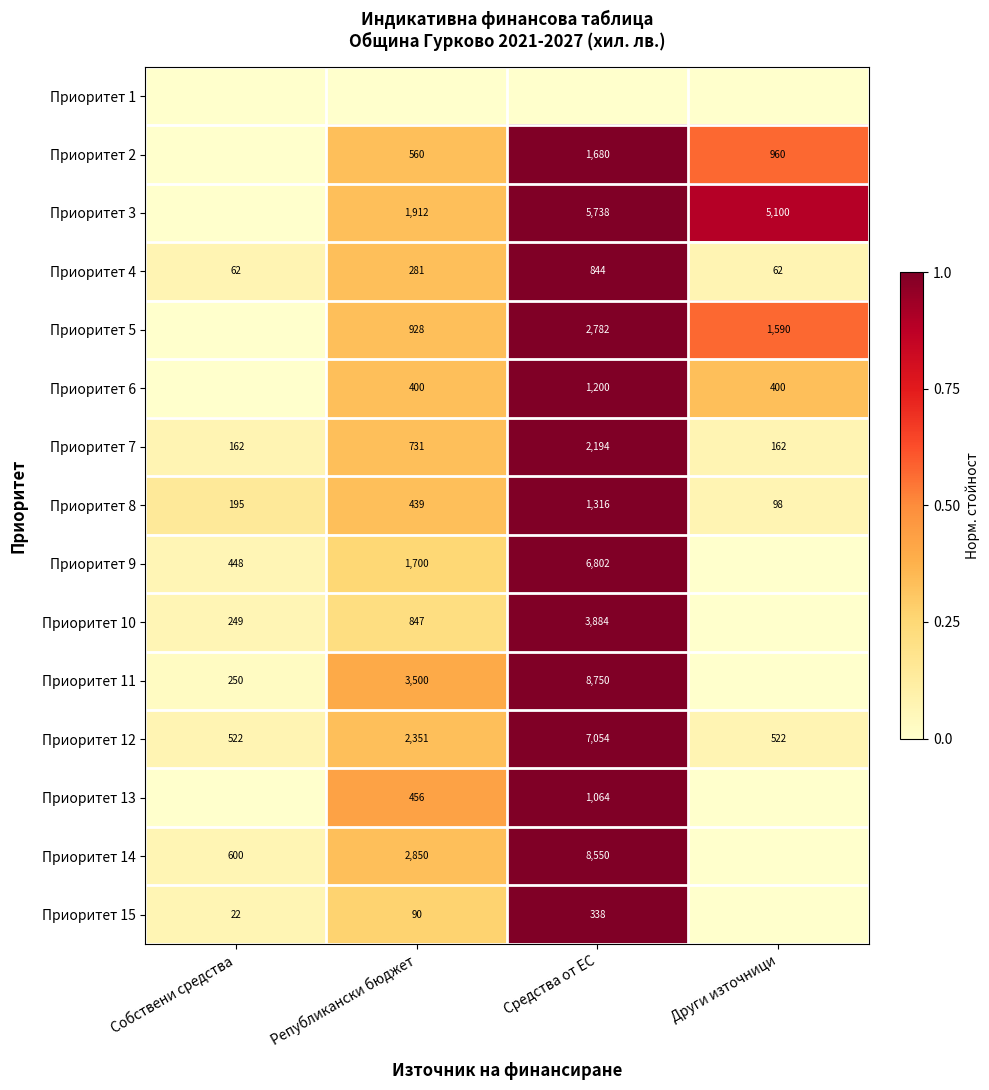

How many Приоритет 13 values are between 0 and 1?

4